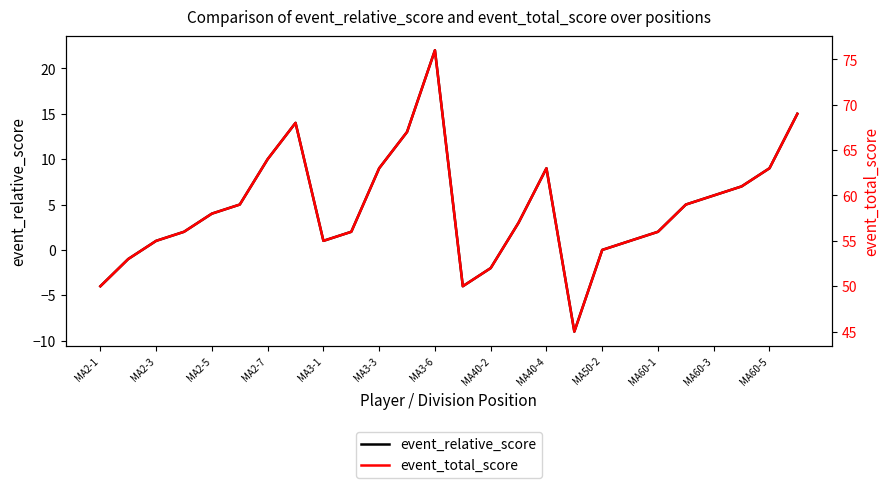

Is it true that event_relative_score equals 4 at MA2-5?

True